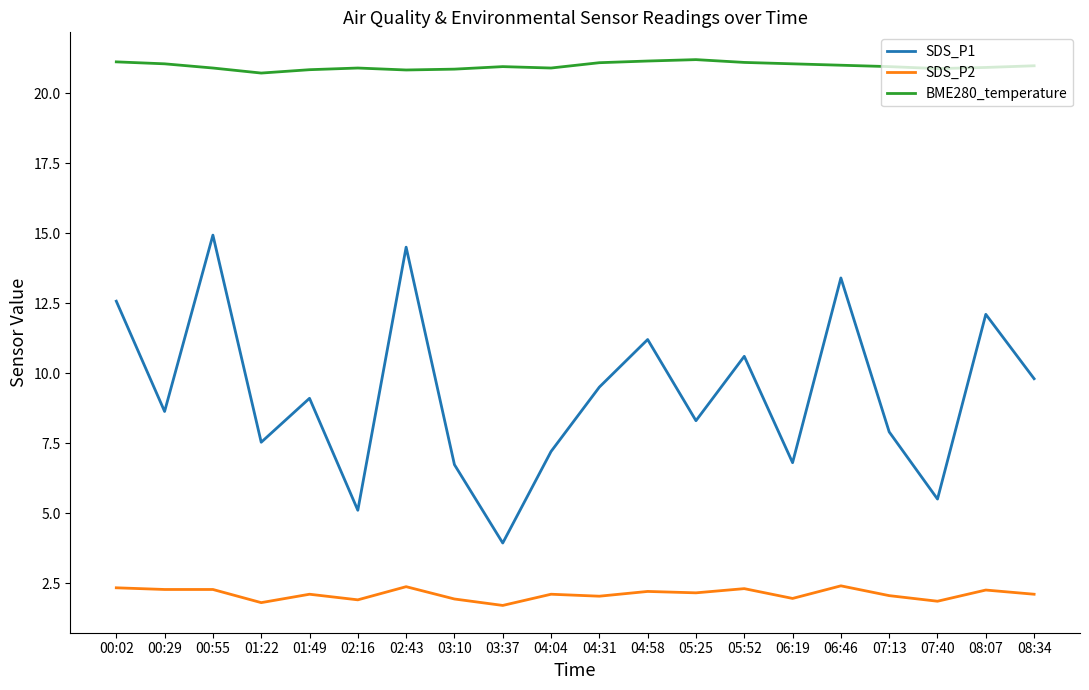

The SDS_P1 series shows 7.8 at 00:02. True or false?

False